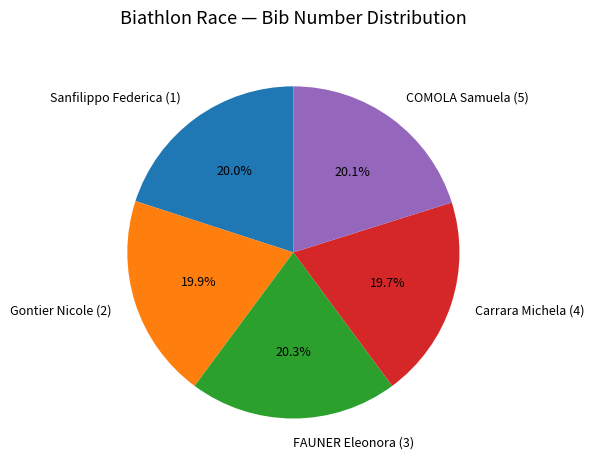

What is the total percentage of Carrara Michela (4) and Gontier Nicole (2)?

39.6%